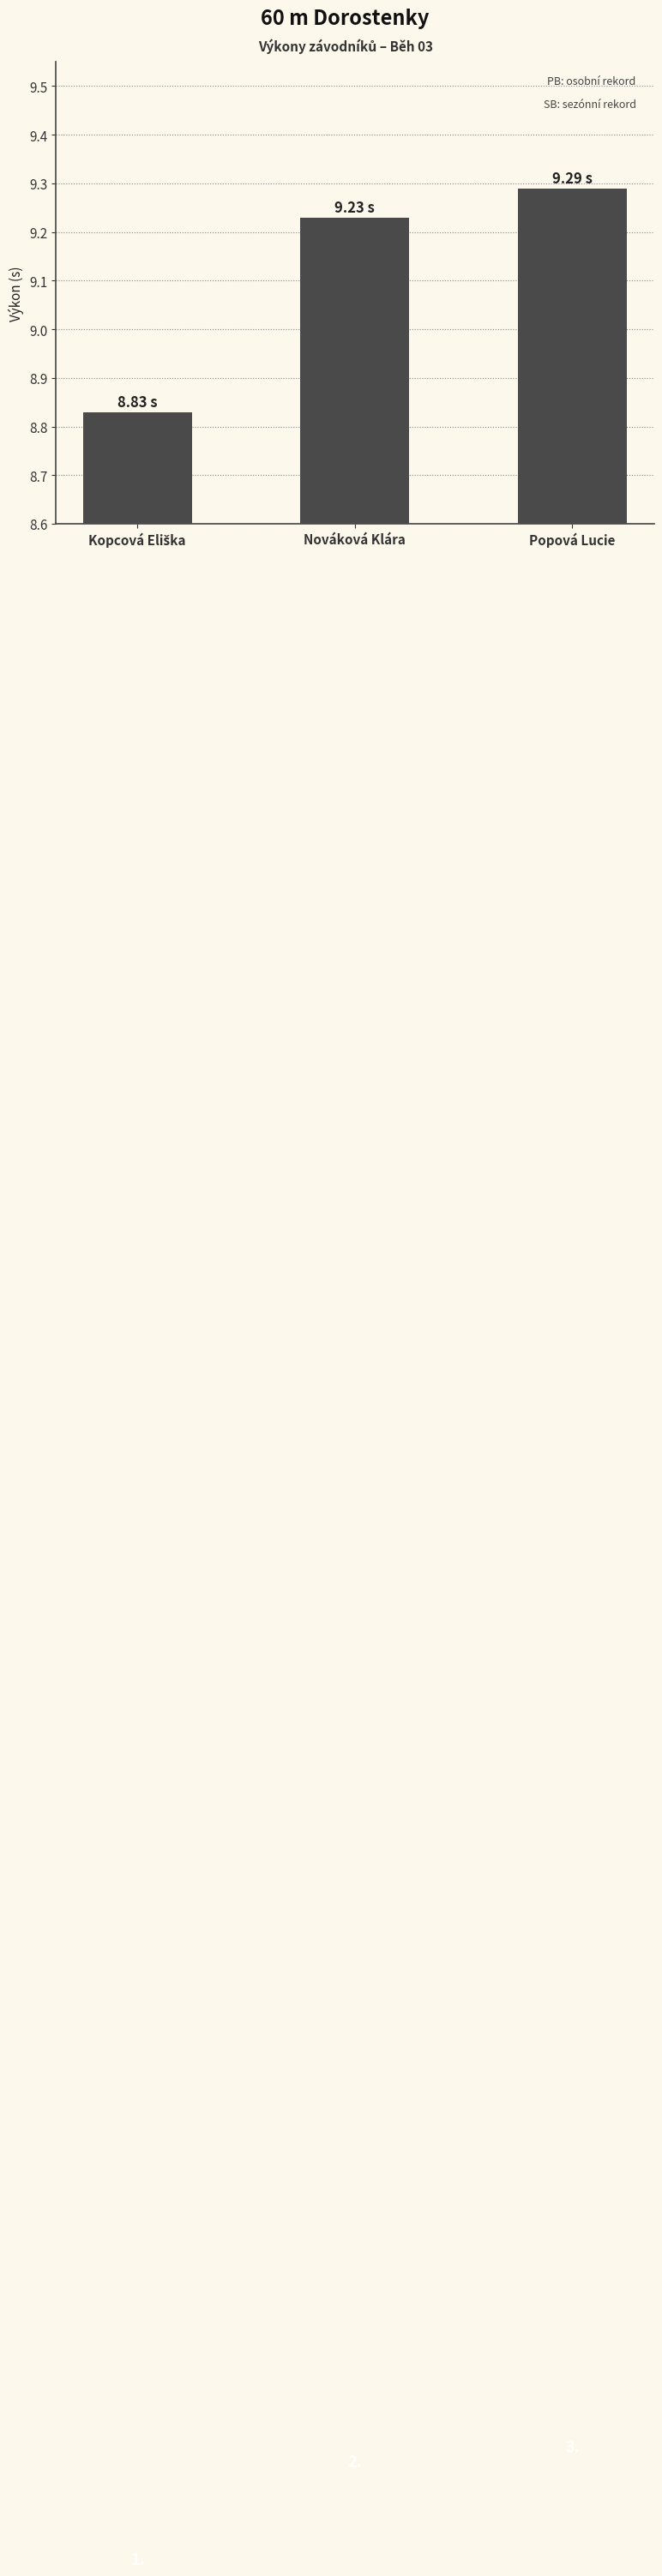

Does the chart contain any negative values?

No